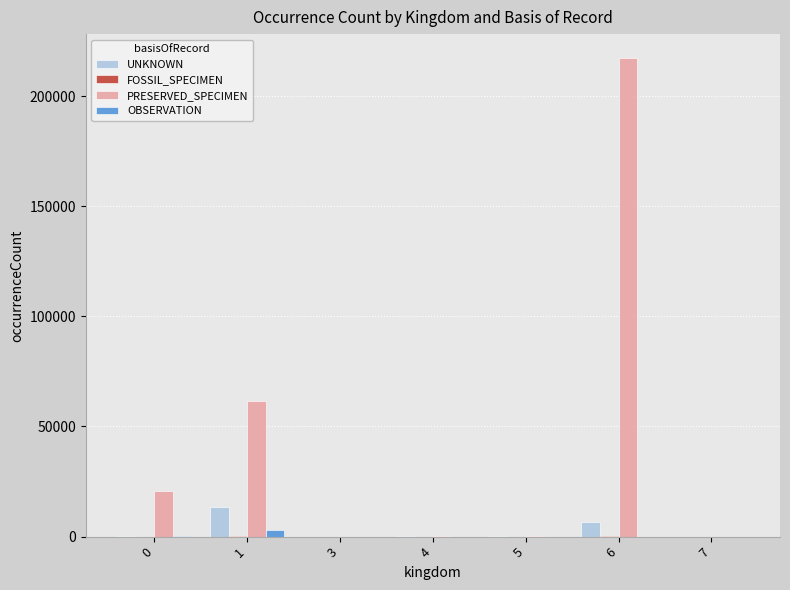

Count the number of categories in the chart.

7